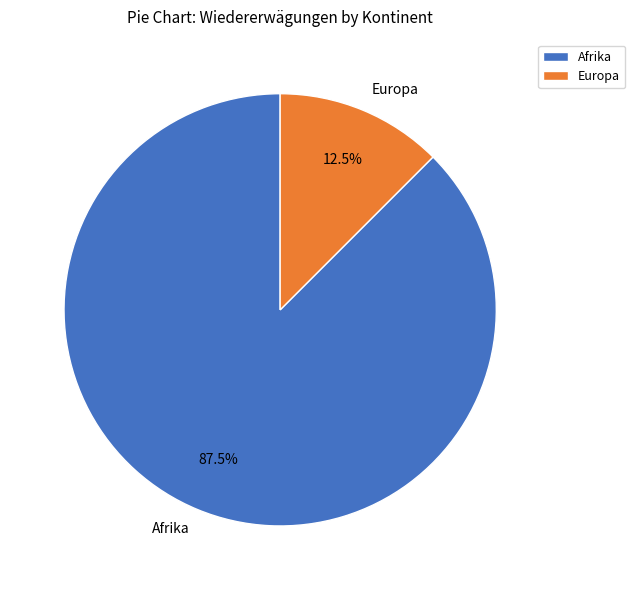

To the nearest percent, what is the combined percentage of Europa and Afrika?

100%